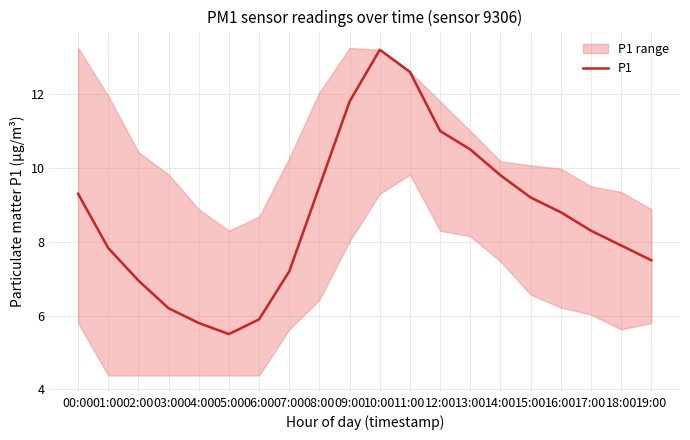

Reading right to left, list all the values displayed in this chart.

7.5	7.9	8.3	8.8	9.2	9.8	10.5	11.0	12.6	13.2	11.8	9.5	7.2	5.9	5.5	5.8	6.2	7.0	7.8	9.3